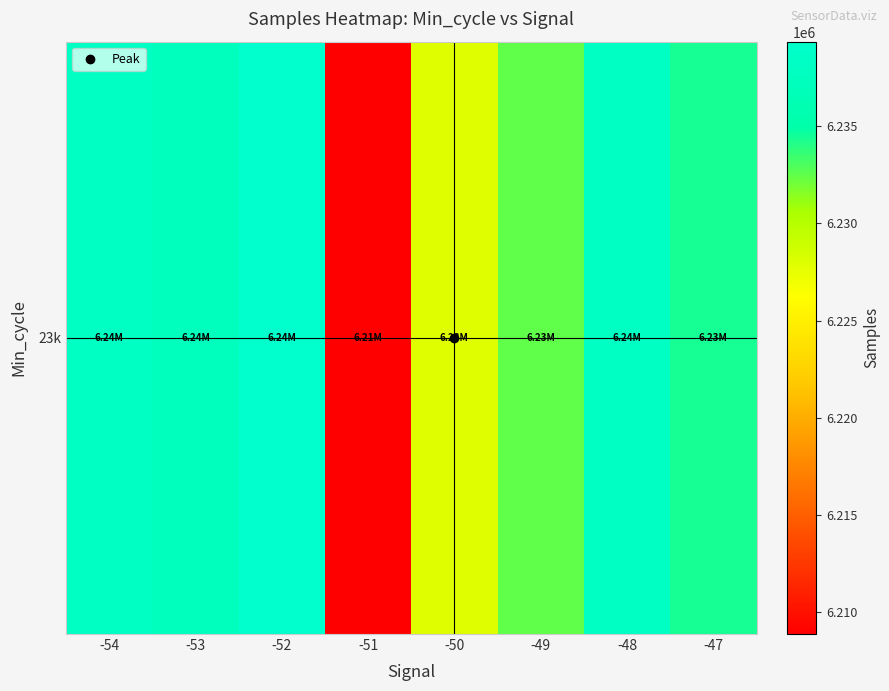

What is the sum of all values?

49856574